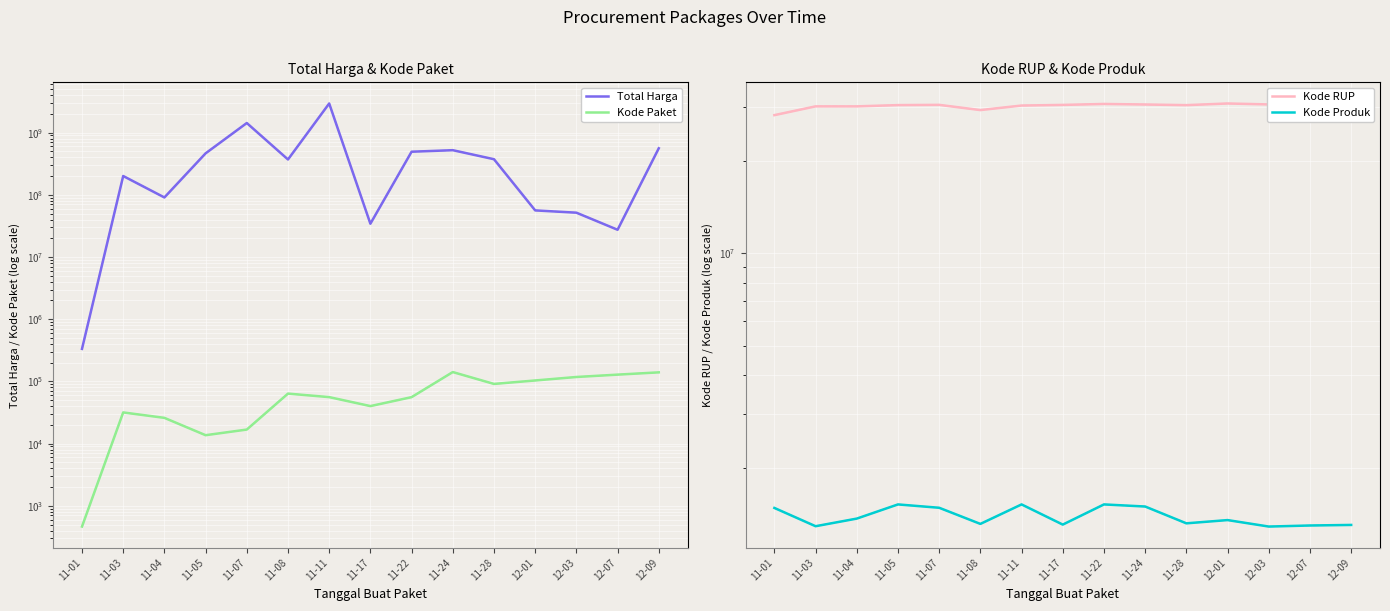

Reading right to left, list all the values displayed in this chart.

Total Harga: 559971000	27412000	51601000	56152800	373404000	521693200	493000000	34292000	2939433240	369786000	1425867900	464002100	90672075	200514270	333600
Kode Paket: 139817	128516	117783	103541	91101	141327	55826	40112	55908	63664	16823	13652	25945	31709	464
Kode RUP: 28497118	30089034	30527421	30745112	30363247	30511298	30636058	30416731	30273949	29261268	30428912	30372232	30089034	30089034	28171087
Kode Produk: 1302598	1297110	1286873	1350905	1318333	1495514	1519260	1305852	1519291	1312683	1481562	1519264	1366038	1290116	1479674